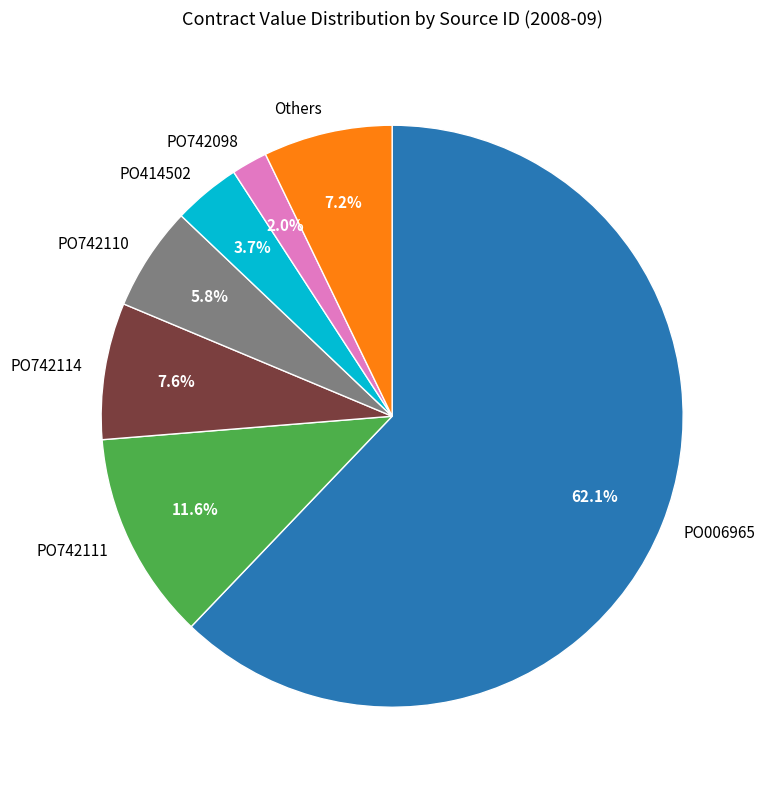

What is the majority slice?

PO006965